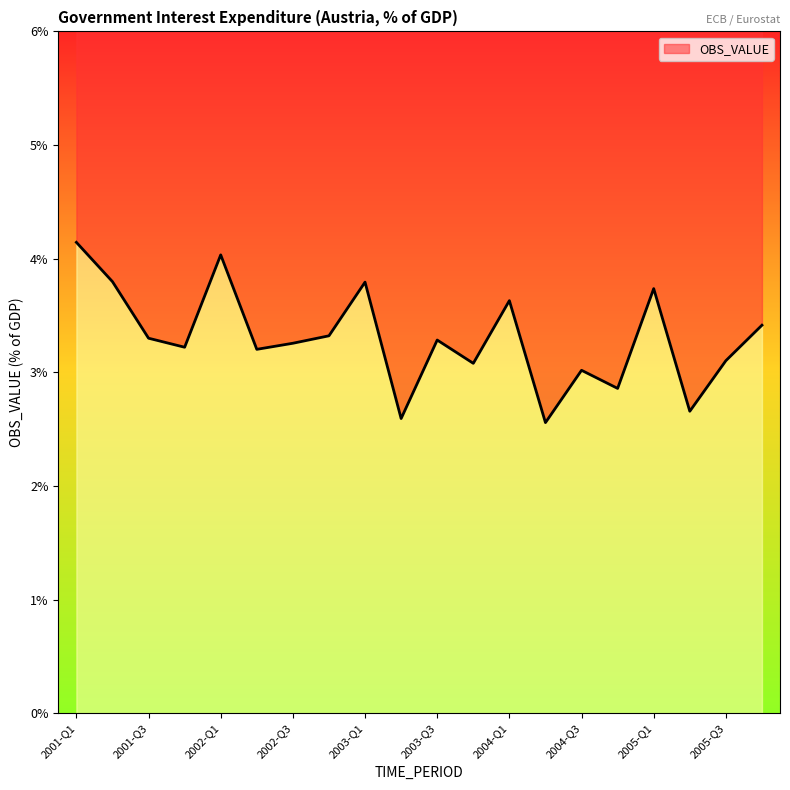

Does the chart display data point markers on the line(s)?

No